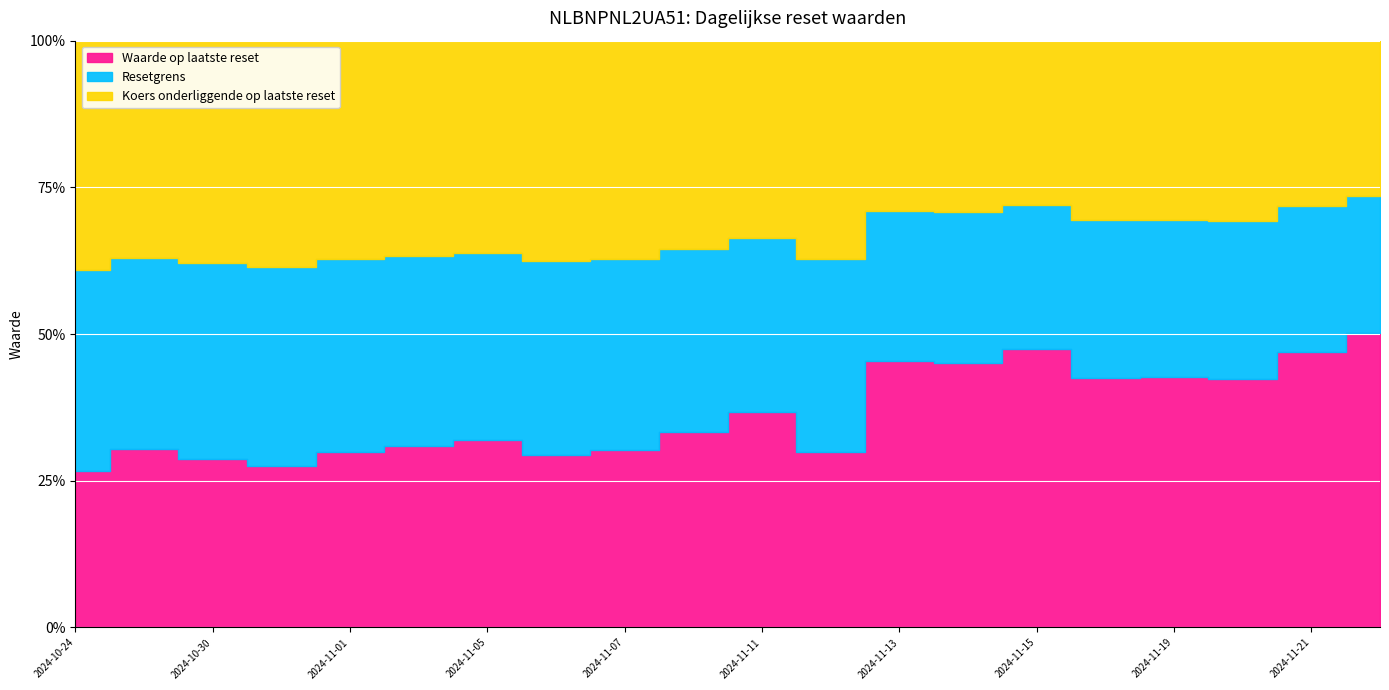

Which series has the largest range (max minus min)?

Waarde op laatste reset